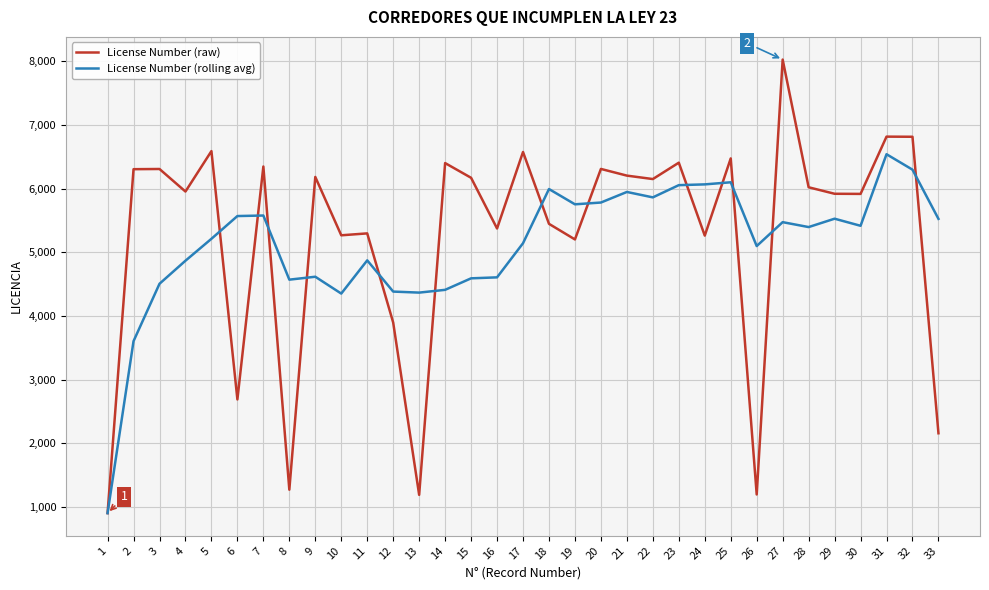

At which category does the chart reach its minimum across all series?

1